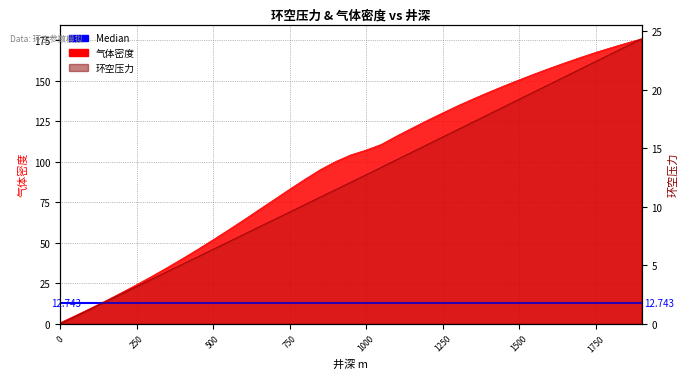

Is it true that 气体密度 equals 29.3 at 300?

True